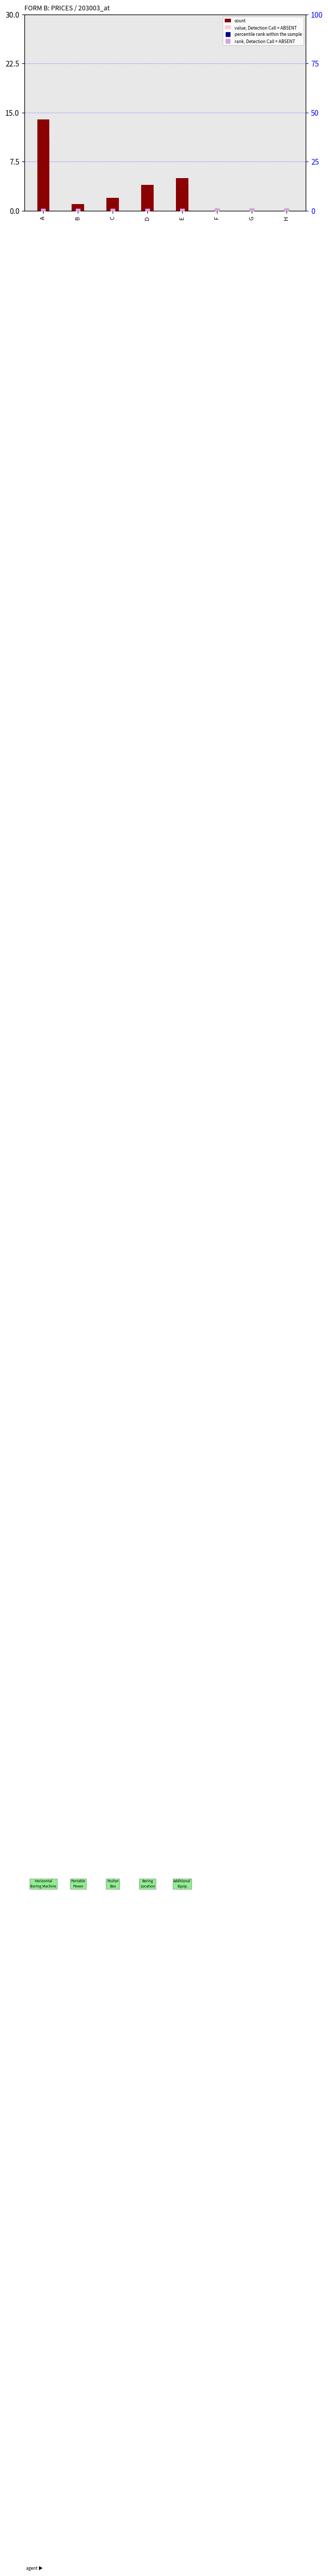

Which series has the largest total across all categories?

count